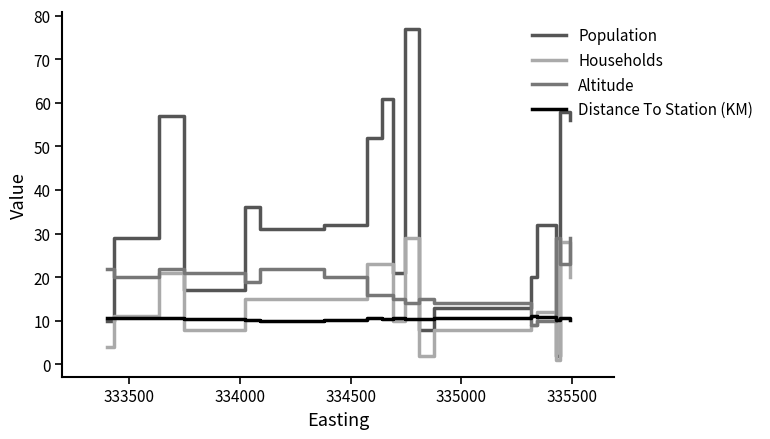

What is the difference between the maximum and minimum values in the Households series?

28.0